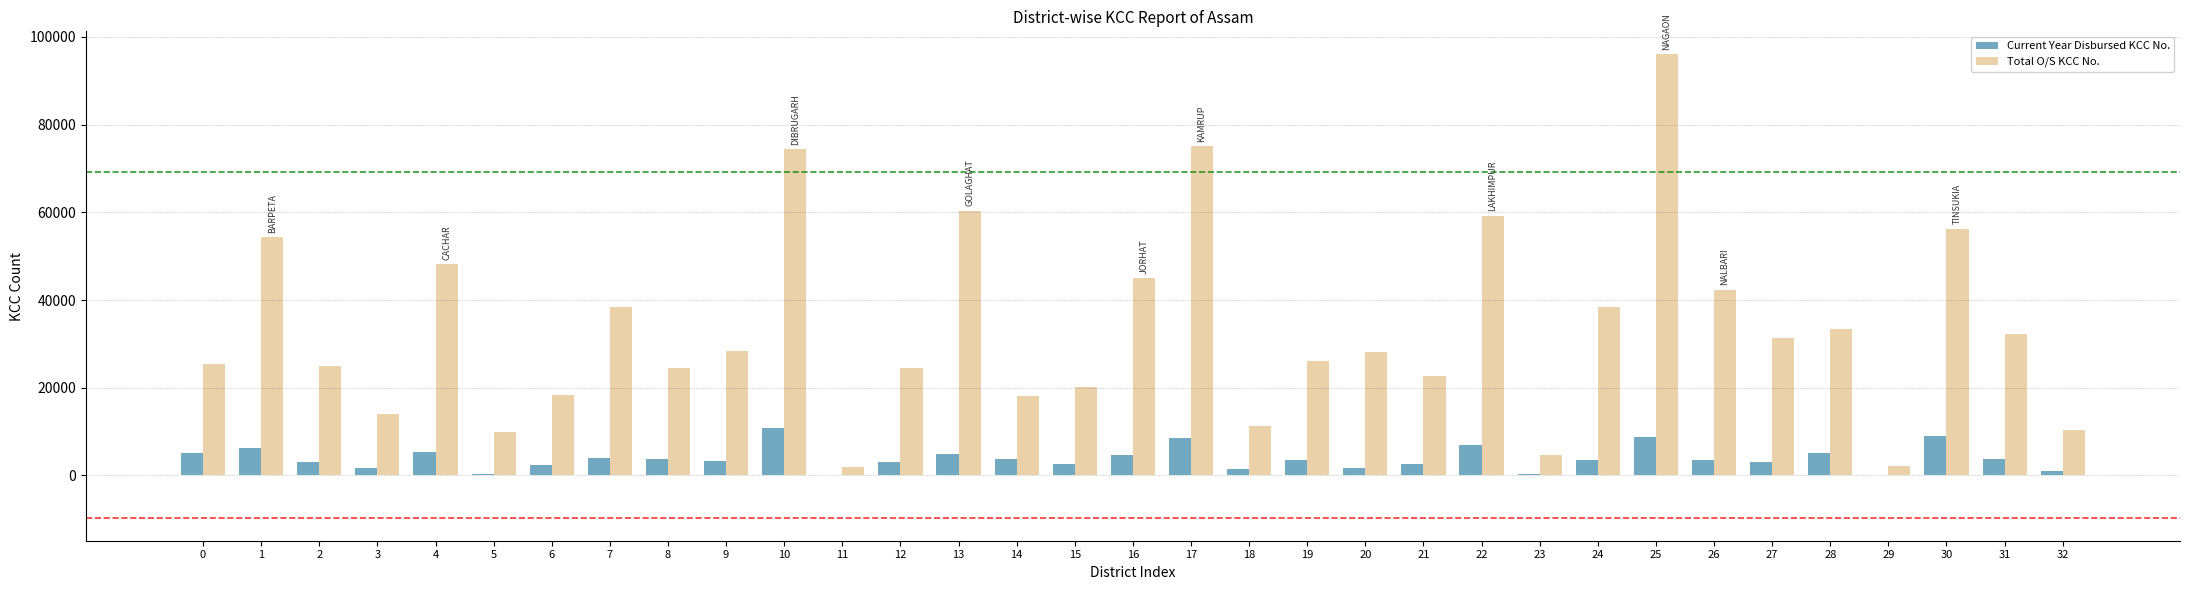

How many groups of bars are there?

33